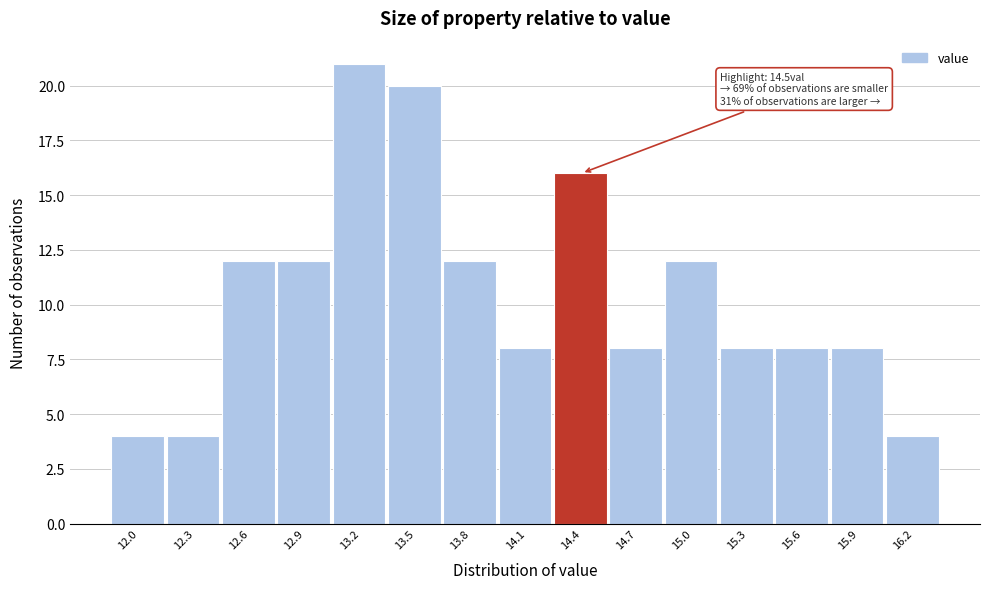

Over which range of the x-axis is the bar tallest?

13.05 to 13.35